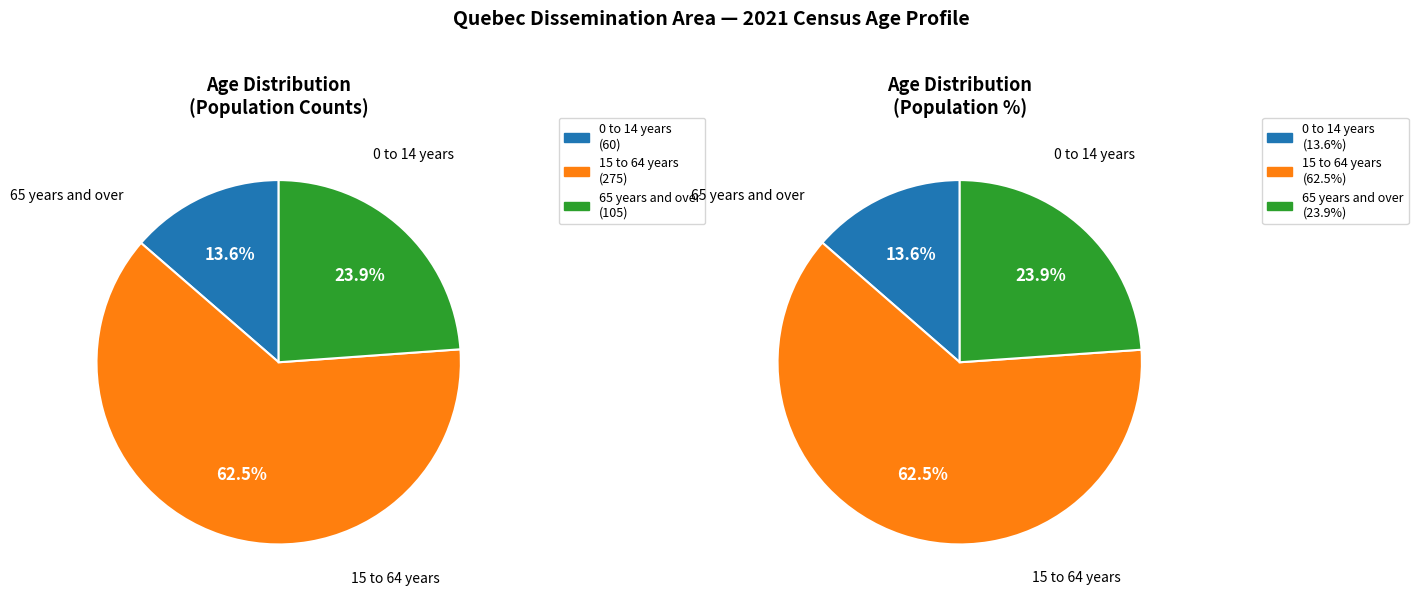

Which category has the biggest portion of the pie?

15 to 64 years